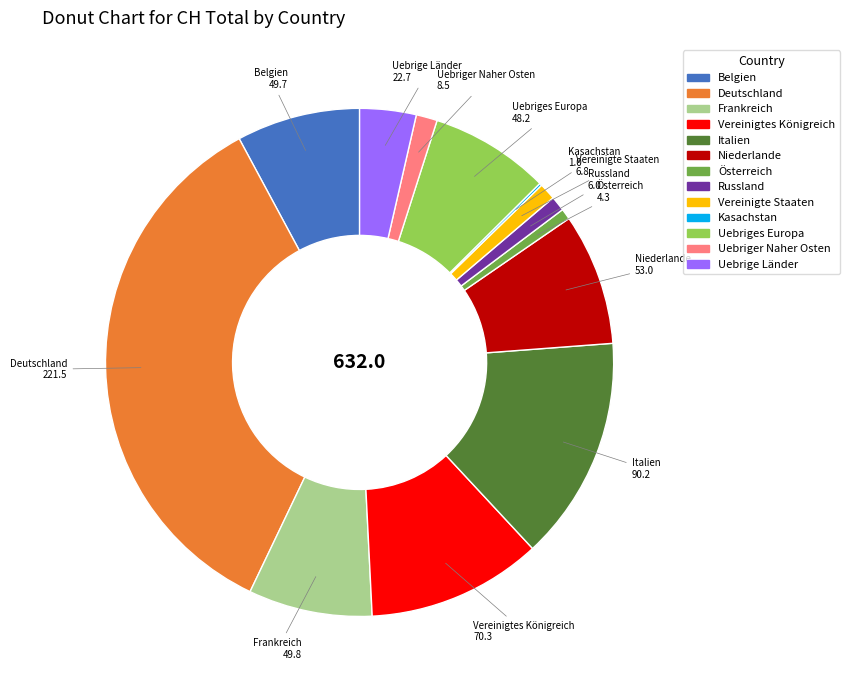

Which has a higher value, Deutschland or Italien?

Deutschland